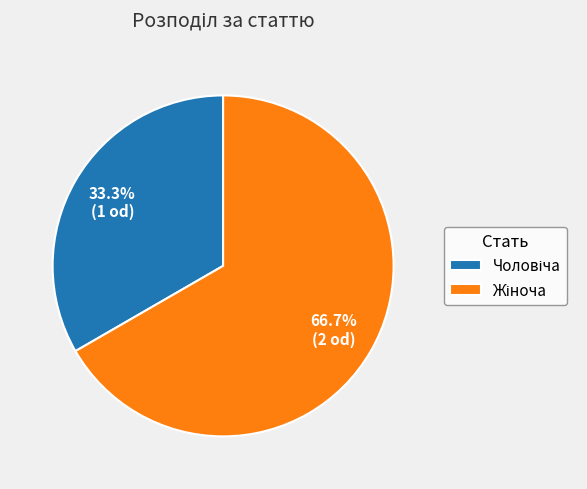

Is there any slice that represents more than half of the pie?

Yes